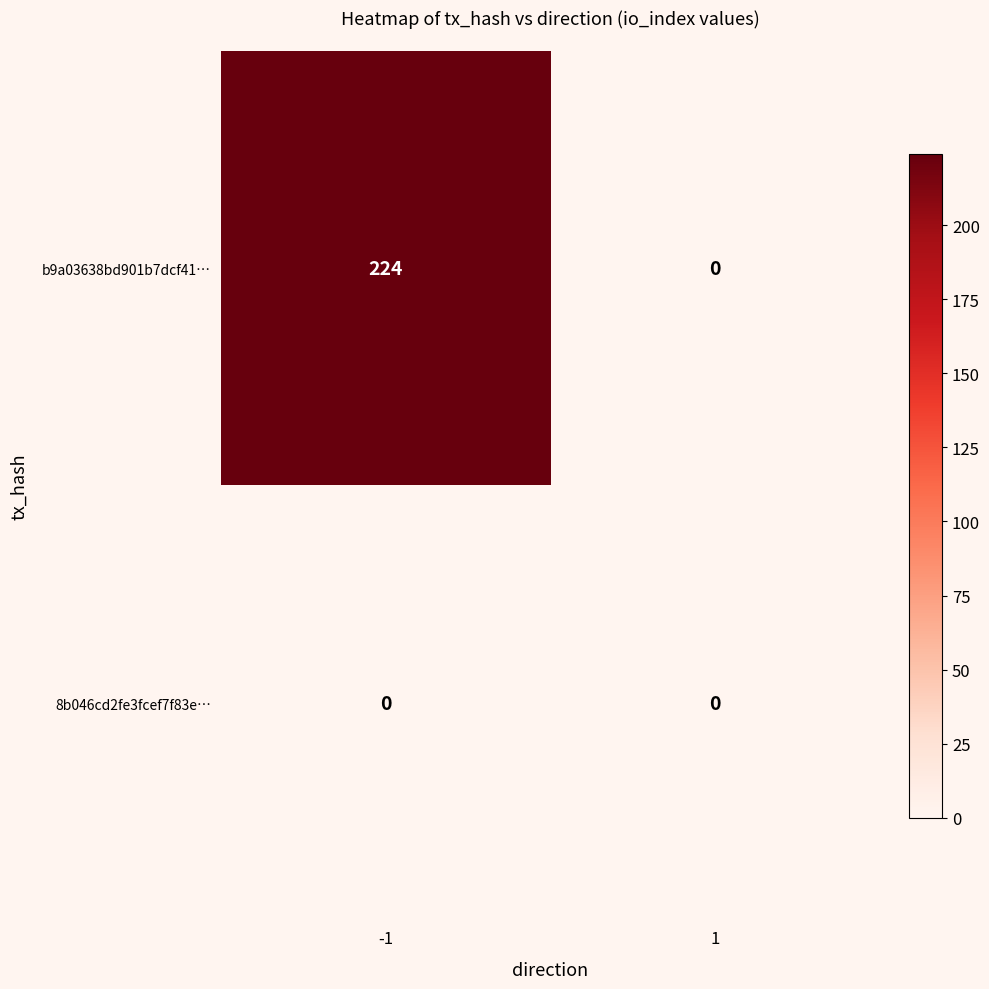

True or false: b9a03638bd901b7dcf41… has a value of 63 at -1.

False